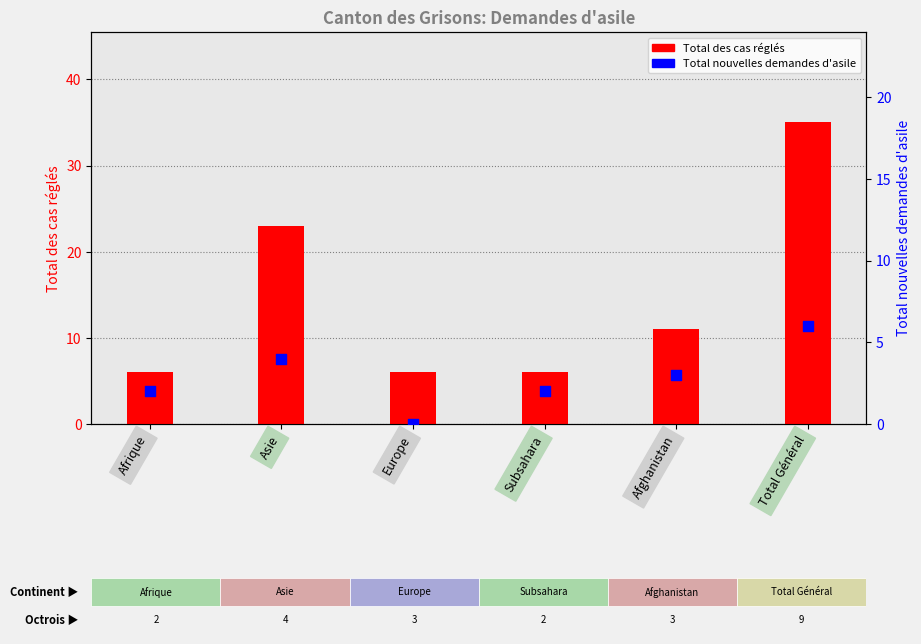

Is the value of Total des cas réglés at Subsahara greater than the value of Total nouvelles demandes d'asile at Afrique?

Yes